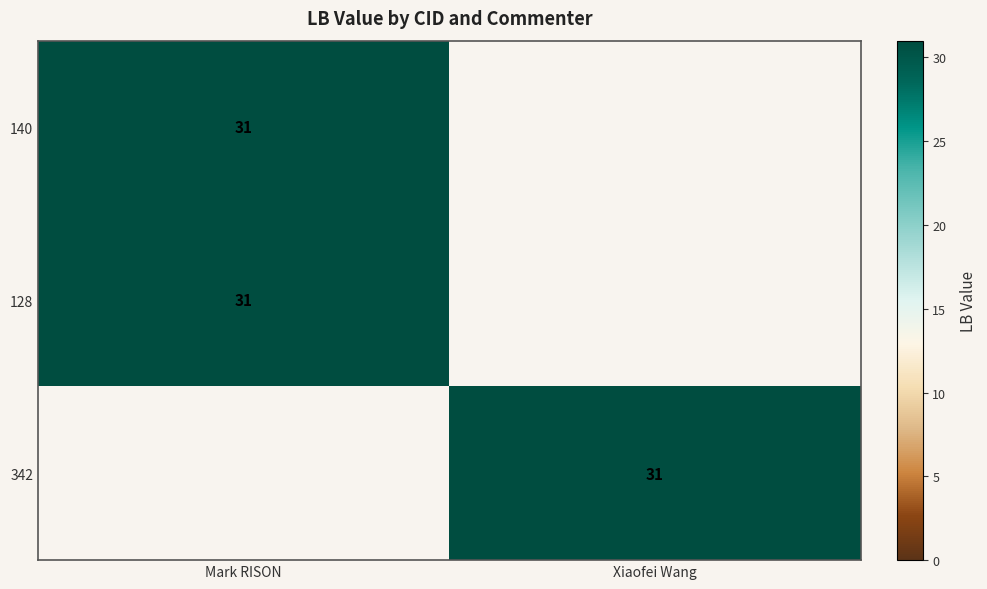

The value of 128 at Mark RISON is 50. True or false?

False